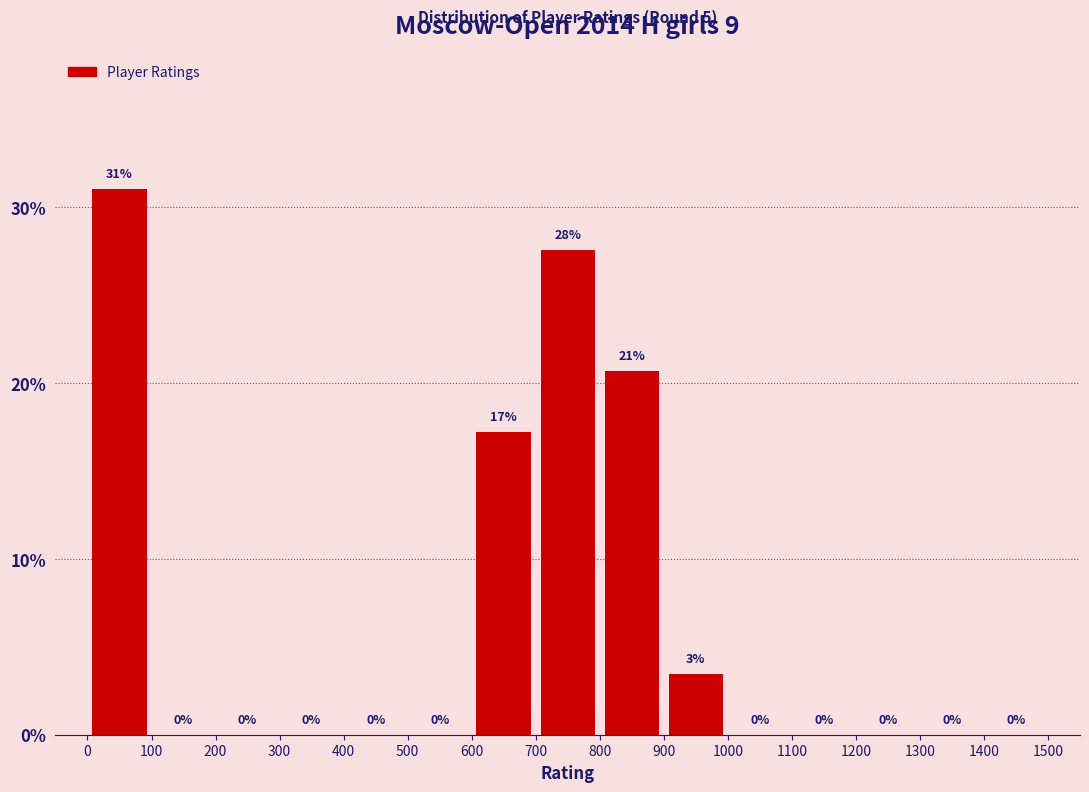

Which range on the x-axis has the tallest bar?

0 to 100